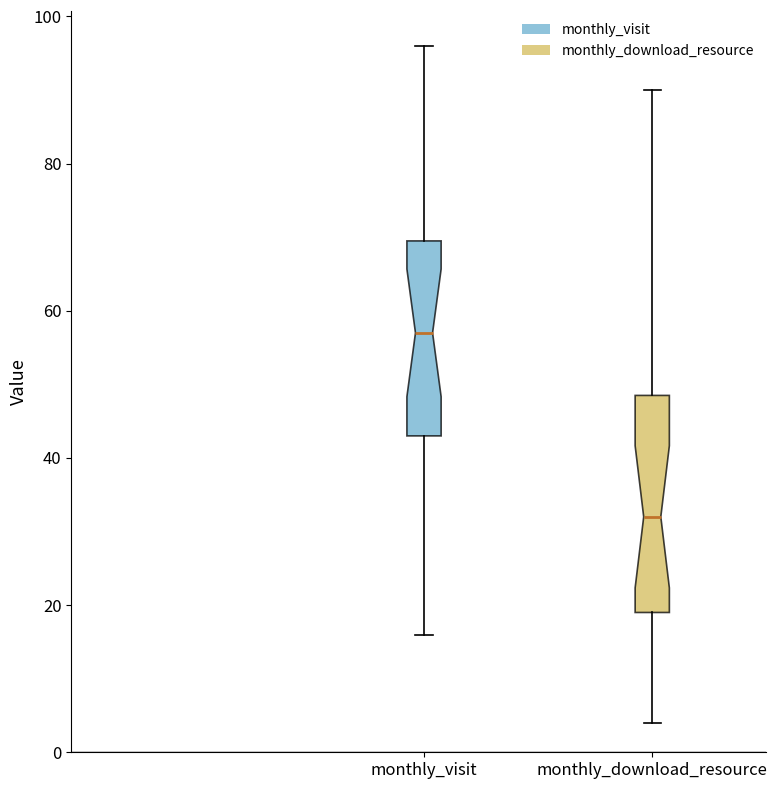

Reading left to right, read every box against the y-axis: the position of its median line, the range the box covers, and the ends of its whiskers. The values are not printed on the chart, so give them approximately, as read against the axis.

monthly_visit: median 58, box 44 to 70, whiskers 16 to 96
monthly_download_resource: median 32, box 20 to 48, whiskers 4 to 90